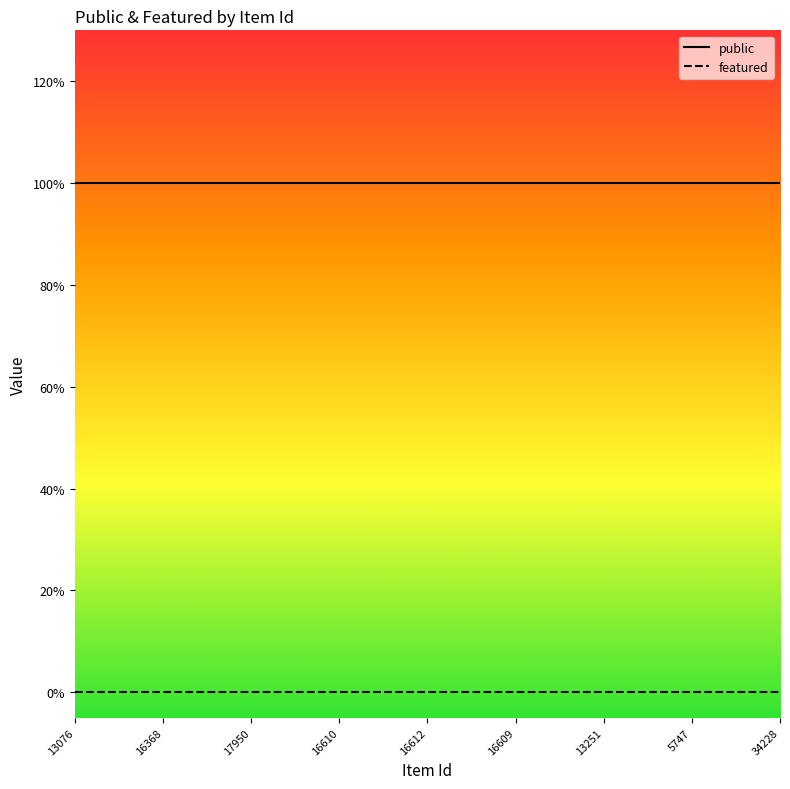

True or false: public and featured cross at least once.

False